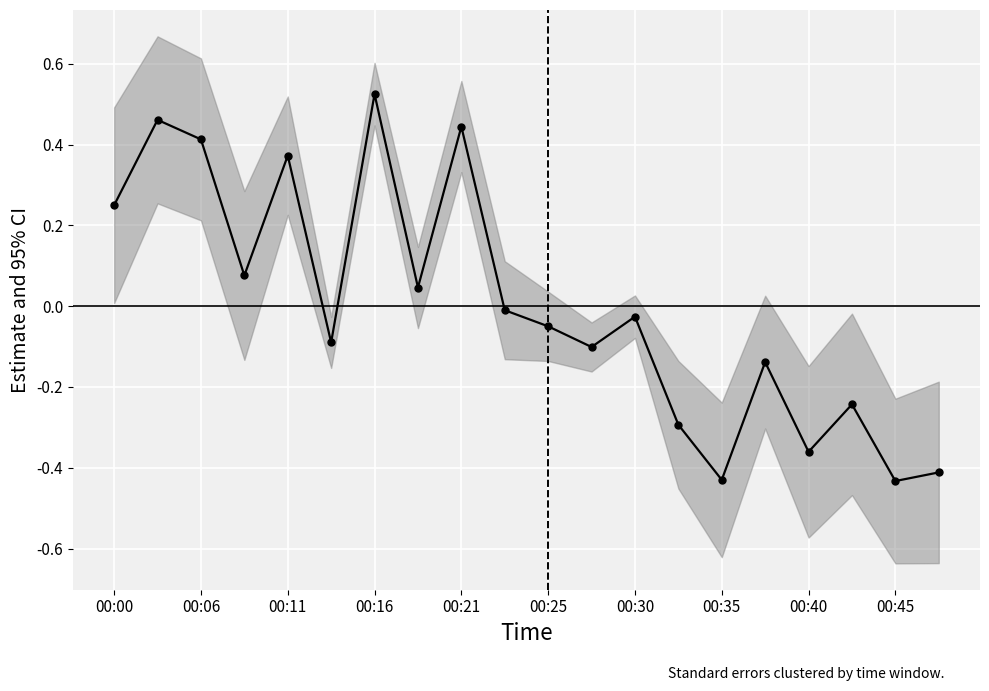

Reading left to right, extract all data points from this chart.

0.2	0.5	0.4	0.1	0.4	-0.1	0.5	0.0	0.4	-0.0	-0.0	-0.1	-0.0	-0.3	-0.4	-0.1	-0.4	-0.2	-0.4	-0.4